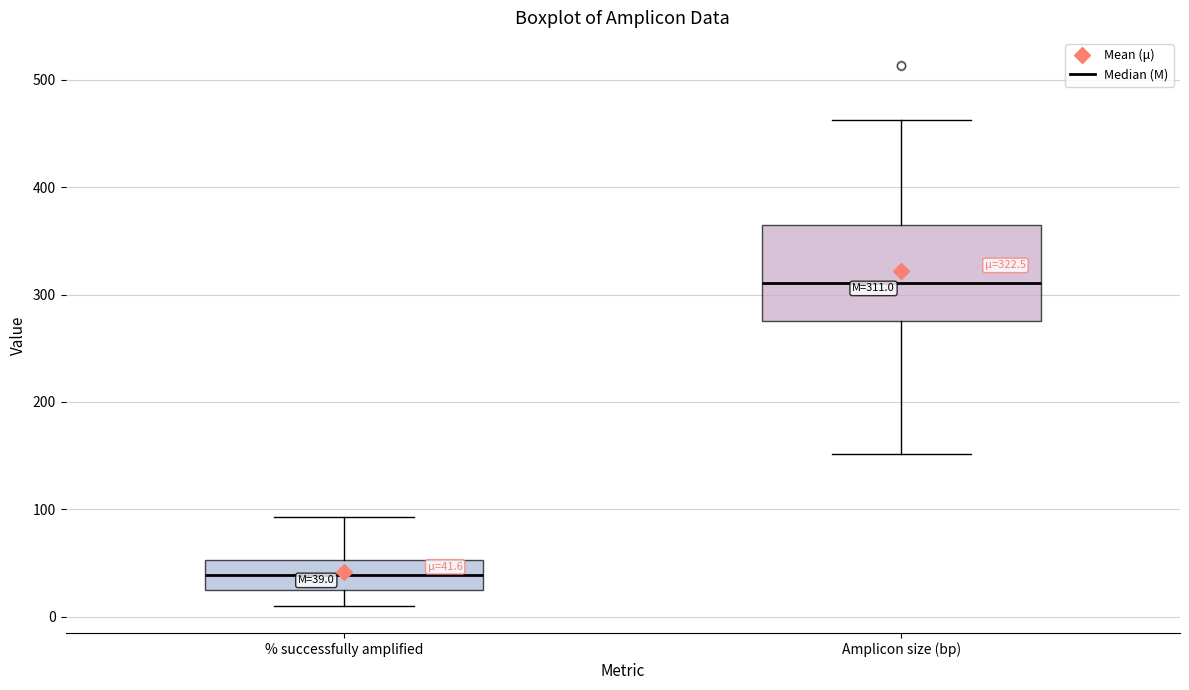

Comparing the boxes themselves (not the whiskers), which one is the tallest?

Amplicon size (bp)